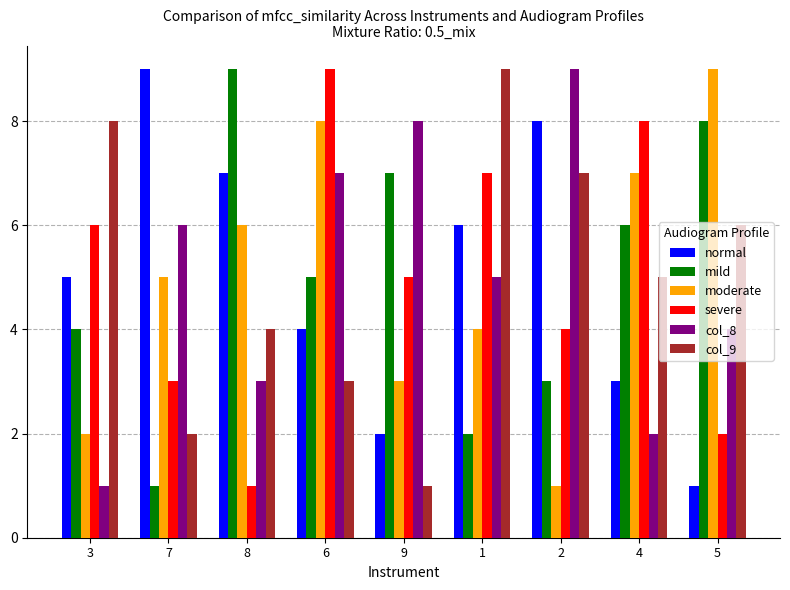

What is the total value across all series at 6?

36